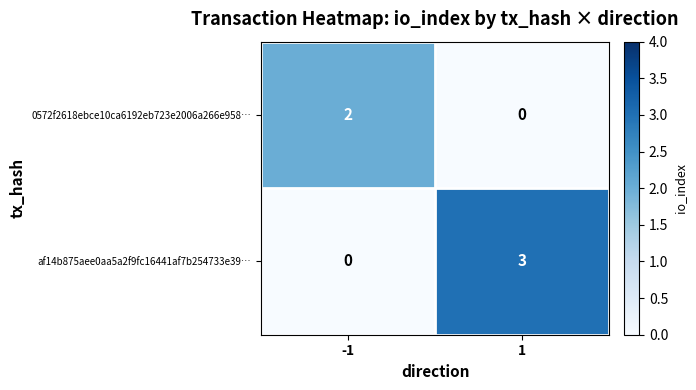

At which category is the sum across all series the highest?

1